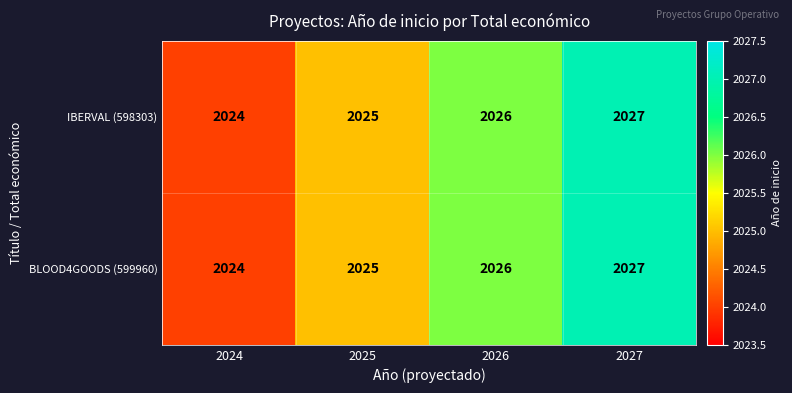

Reading left to right, what are all the values shown in this chart?

IBERVAL (598303): 2024	2025	2026	2027
BLOOD4GOODS (599960): 2024	2025	2026	2027